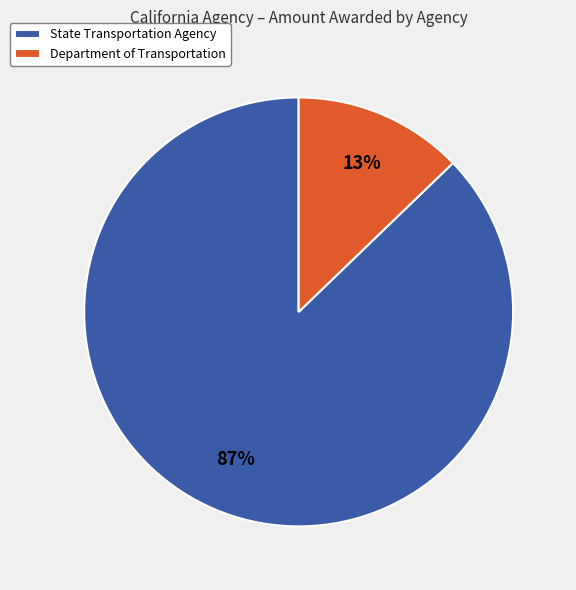

Is the sum of State Transportation Agency and Department of Transportation greater than half?

Yes